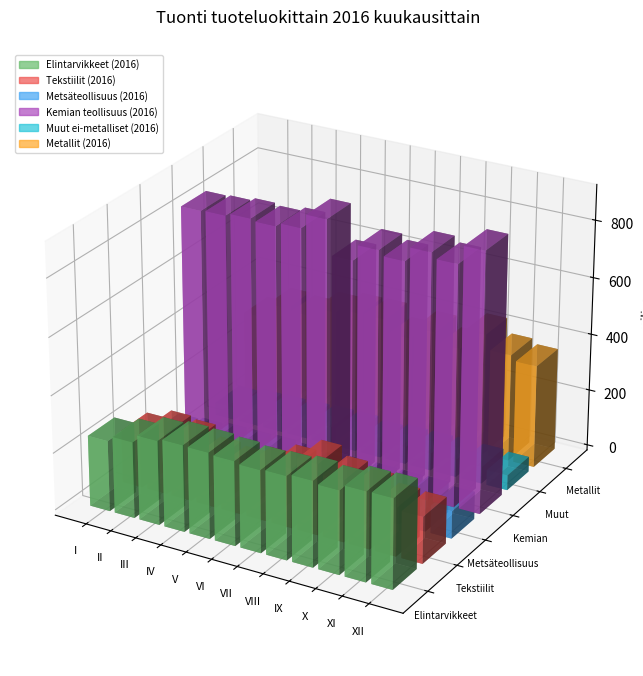

Reading right to left, list all the values displayed in this chart.

Elintarvikkeet (2016): 312.5	311.4	290.5	299.1	291.4	287.8	294.9	300.5	302.6	294.0	265.8	247.1
Tekstiilit (2016): 163.1	169.1	196.7	216.0	248.4	208.6	176.8	157.3	167.2	205.6	214.6	184.1
Metsäteollisuus (2016): 96.1	108.1	107.5	109.3	107.8	99.5	109.9	115.1	113.1	113.3	108.1	101.4
Kemian teollisuus (2016): 904.0	839.7	858.6	808.8	826.2	769.8	890.8	841.2	828.0	834.8	825.5	822.2
Muut ei-metalliset (2016): 52.8	58.6	61.0	59.8	60.4	53.1	63.1	63.0	60.5	57.1	55.2	44.3
Metallit (2016): 360.6	377.5	428.7	357.3	395.1	352.1	398.8	397.8	381.3	347.7	354.3	300.2